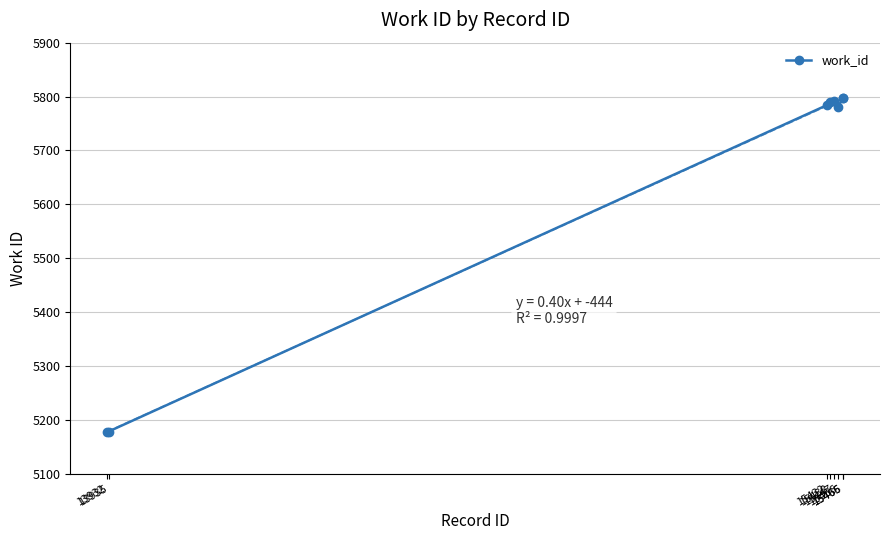

How many data points are less than 5789?

4